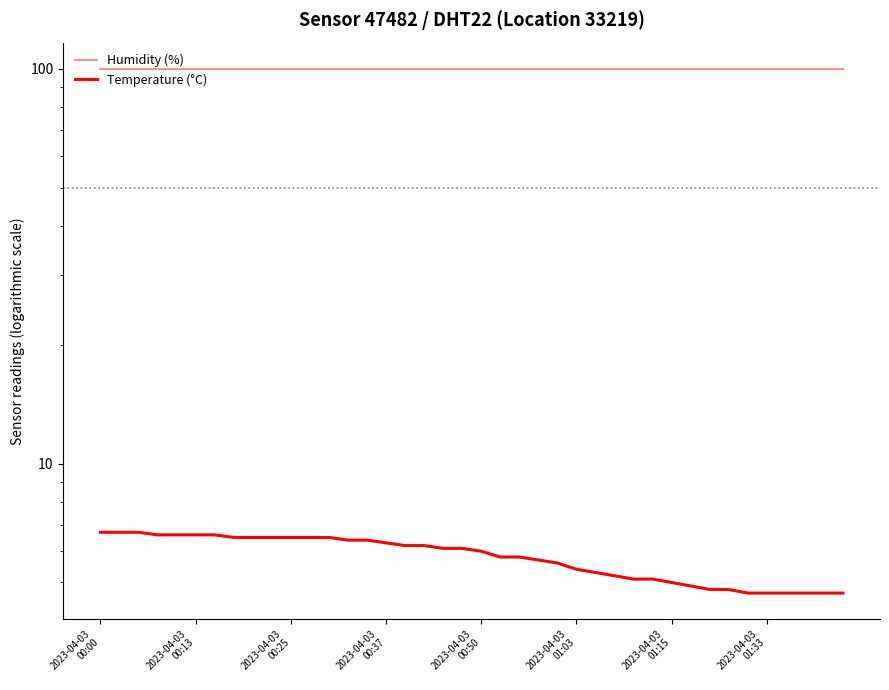

At which label is Humidity (%) closest to 99?

2023-04-03
00:00